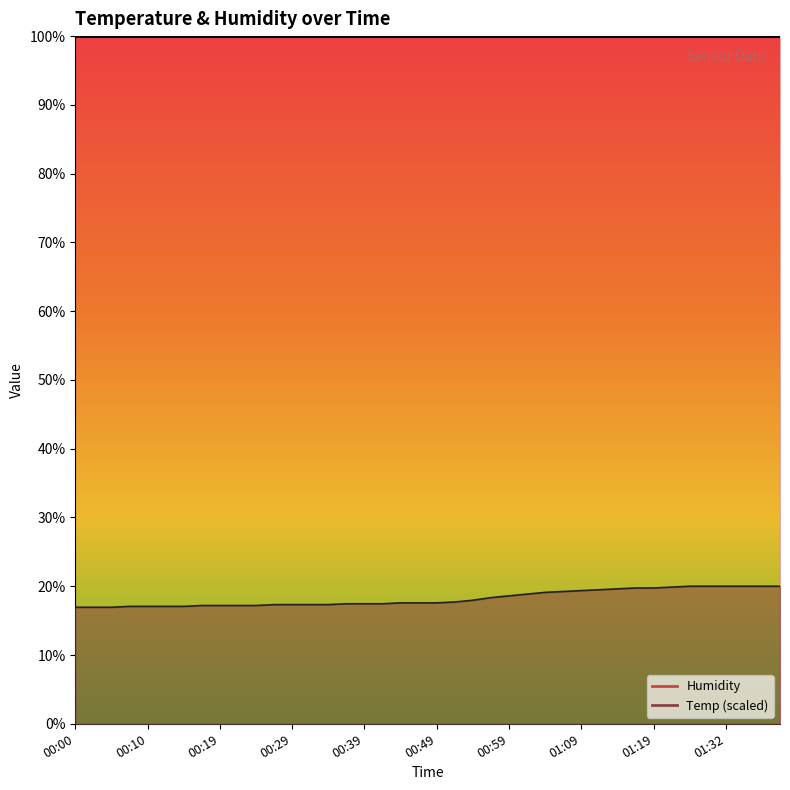

List the labels in order of value, smallest first.

00:00, 00:02, 00:05, 00:07, 00:10, 00:12, 00:15, 00:17, 00:19, 00:22, 00:24, 00:27, 00:29, 00:32, 00:34, 00:37, 00:39, 00:42, 00:44, 00:47, 00:49, 00:52, 00:54, 00:57, 00:59, 01:01, 01:04, 01:06, 01:09, 01:12, 01:14, 01:16, 01:19, 01:22, 01:27, 01:30, 01:32, 01:35, 01:37, 01:40